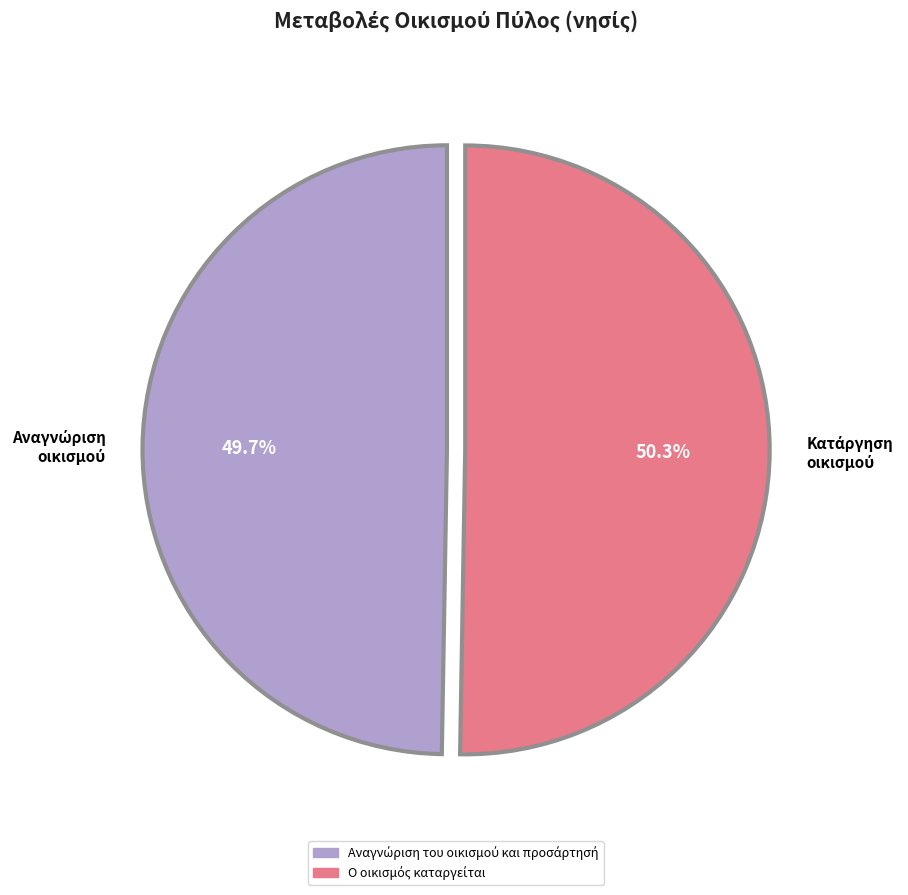

Is there a majority slice in this chart?

Yes